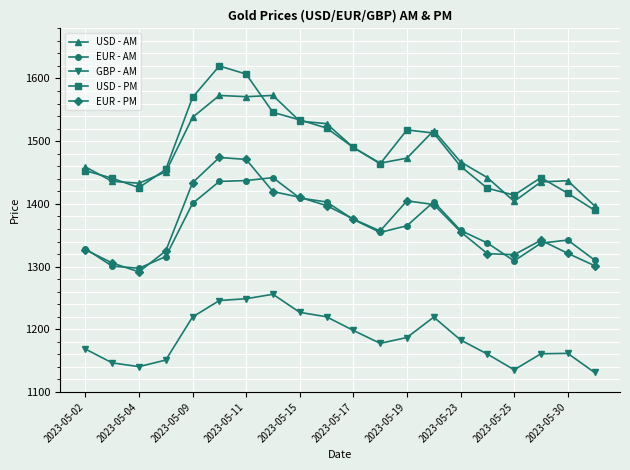

In USD - AM, how many points are lower than both neighbors (excluding endpoints)?

4